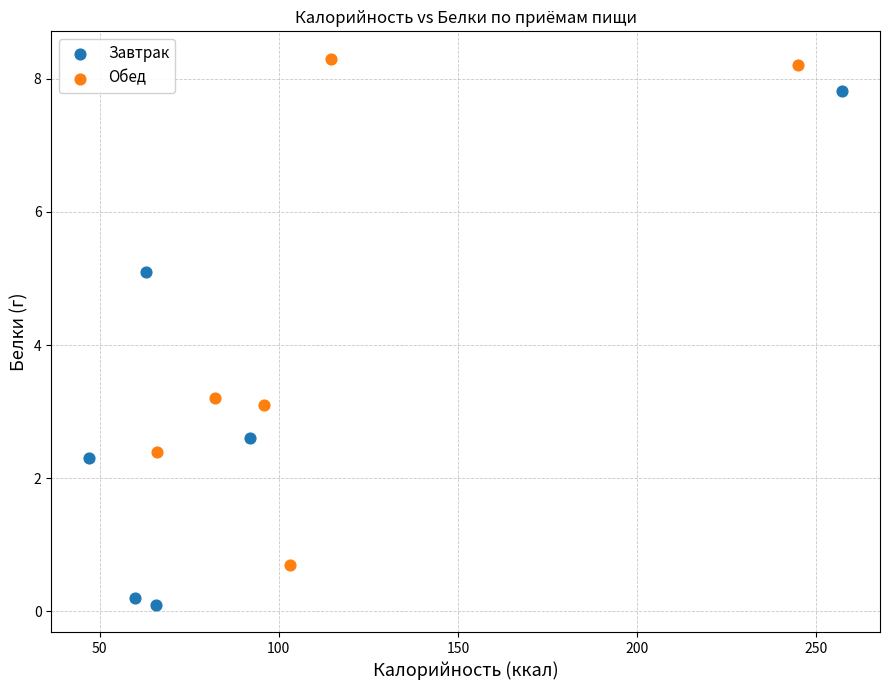

Which series reaches the minimum Y coordinate?

Завтрак